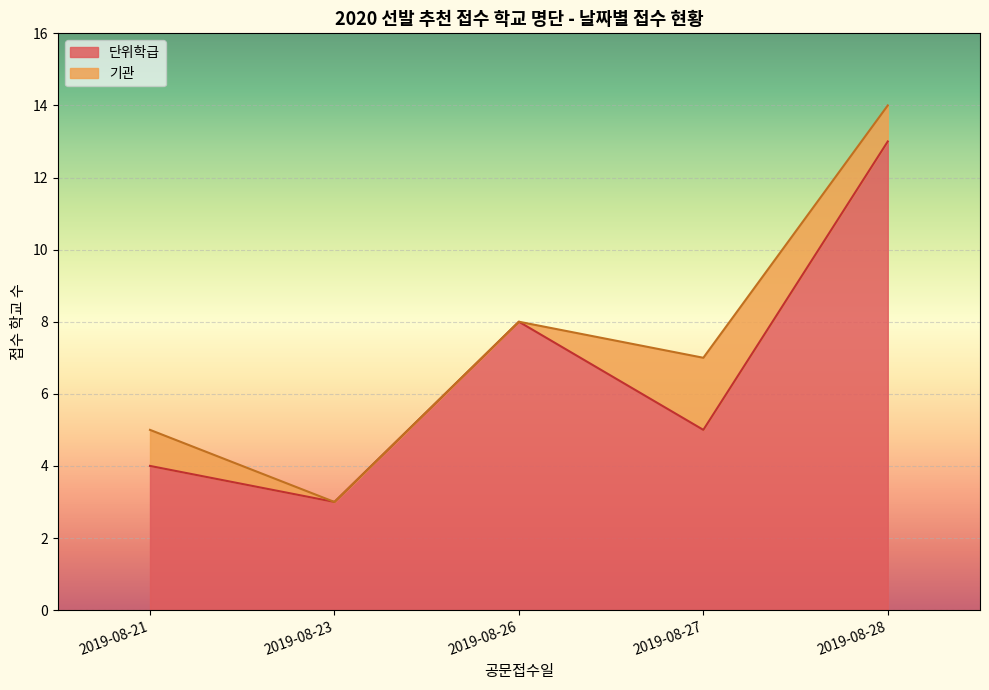

What is the difference between the second highest and second lowest values in the 단위학급 series?

4